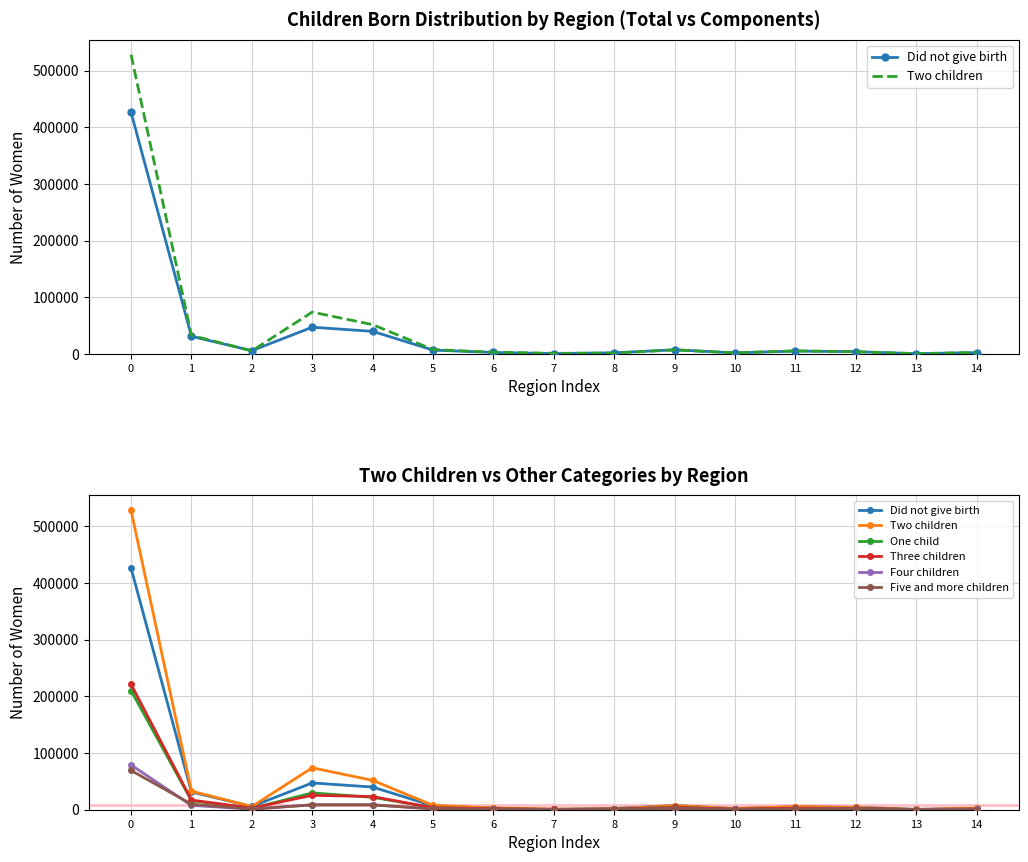

At how many categories does at least one series exceed 466624?

1